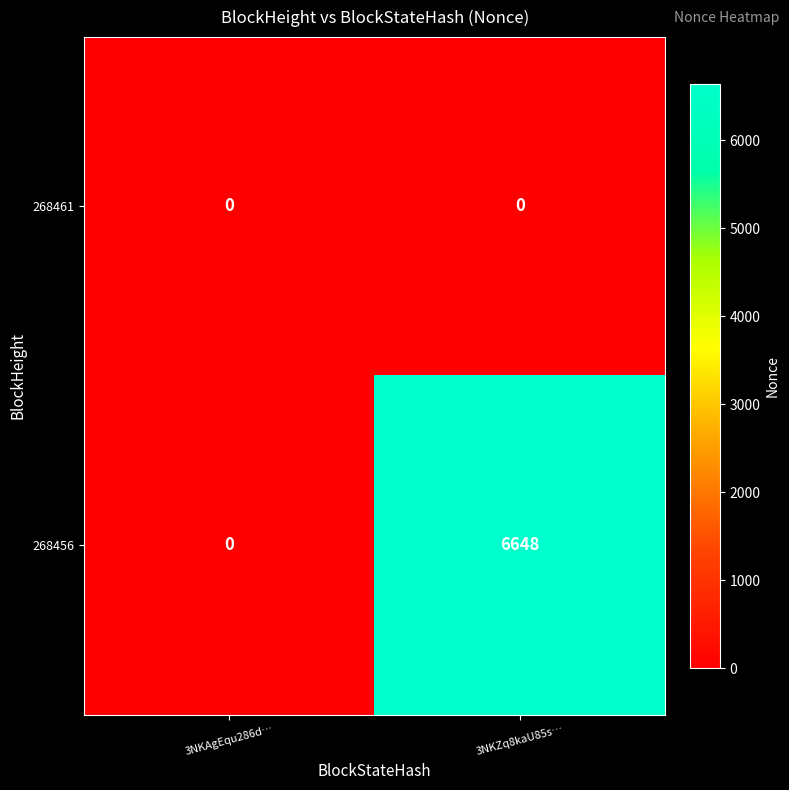

The value of 268461 at 3NKZq8kaU85s… is 0. True or false?

True